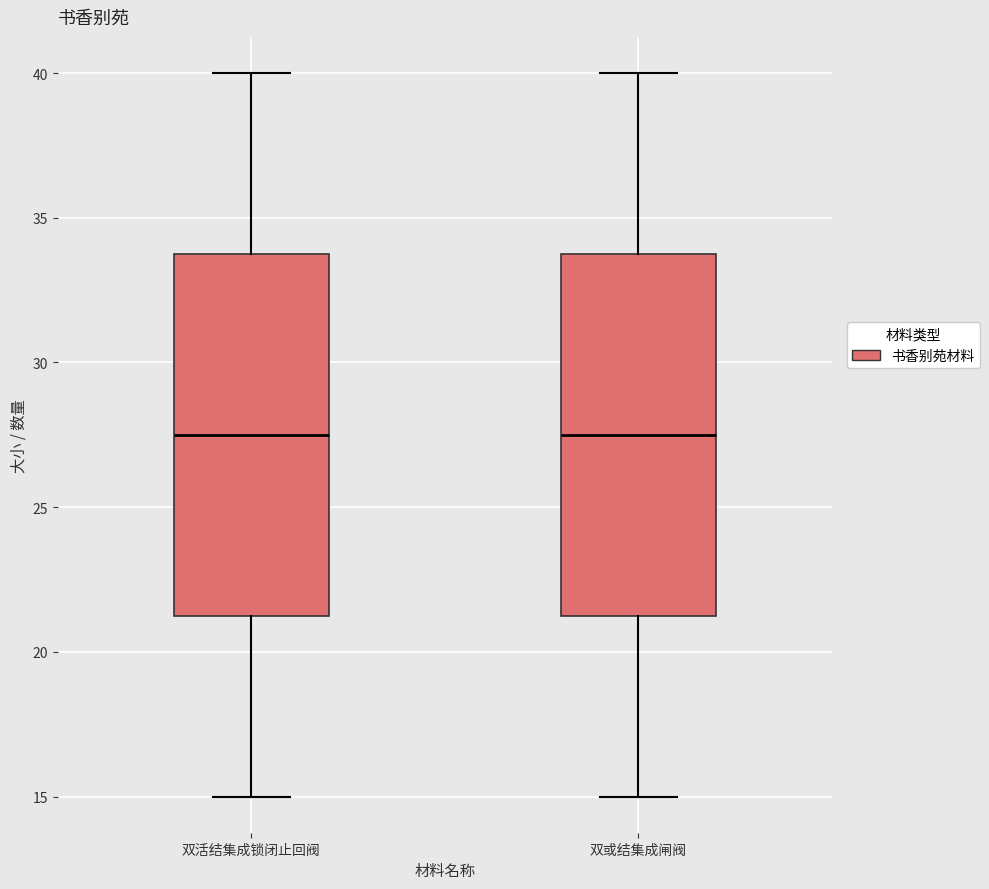

Reading left to right, transcribe this box plot: for each box, give where its median line is, the range the box spans, and where its two whiskers end, as read against the y-axis. The values are not printed on the chart, so give them approximately, as read against the axis.

双活结集成锁闭止回阀: median 27.5, box 21.5 to 34.0, whiskers 15.0 to 40.0
双或结集成闸阀: median 27.5, box 21.5 to 34.0, whiskers 15.0 to 40.0